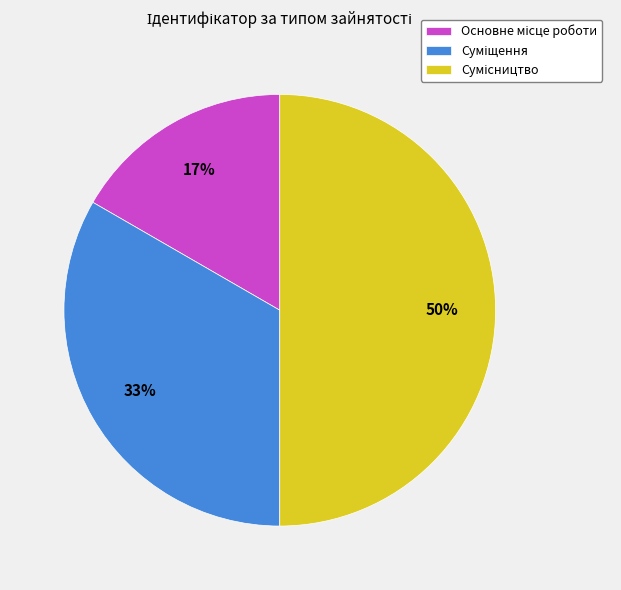

To the nearest percent, what is the average slice percentage?

33%